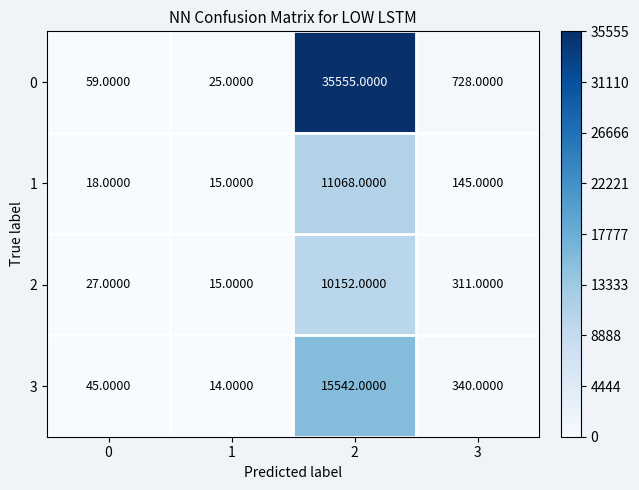

List the labels in order of 1 value, smallest first.

1, 0, 3, 2